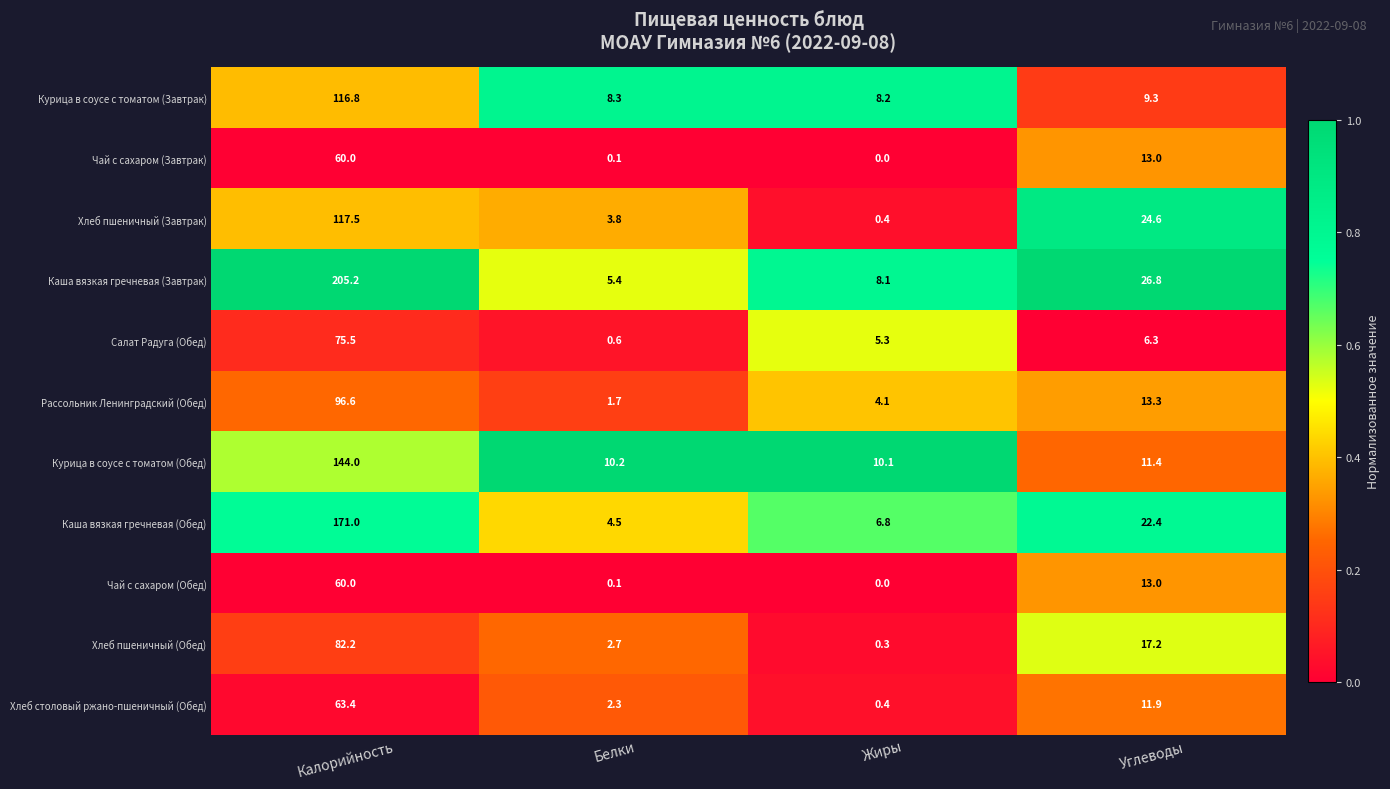

True or false: Каша вязкая гречневая (Обед) has a value of 6.8 at Жиры.

True